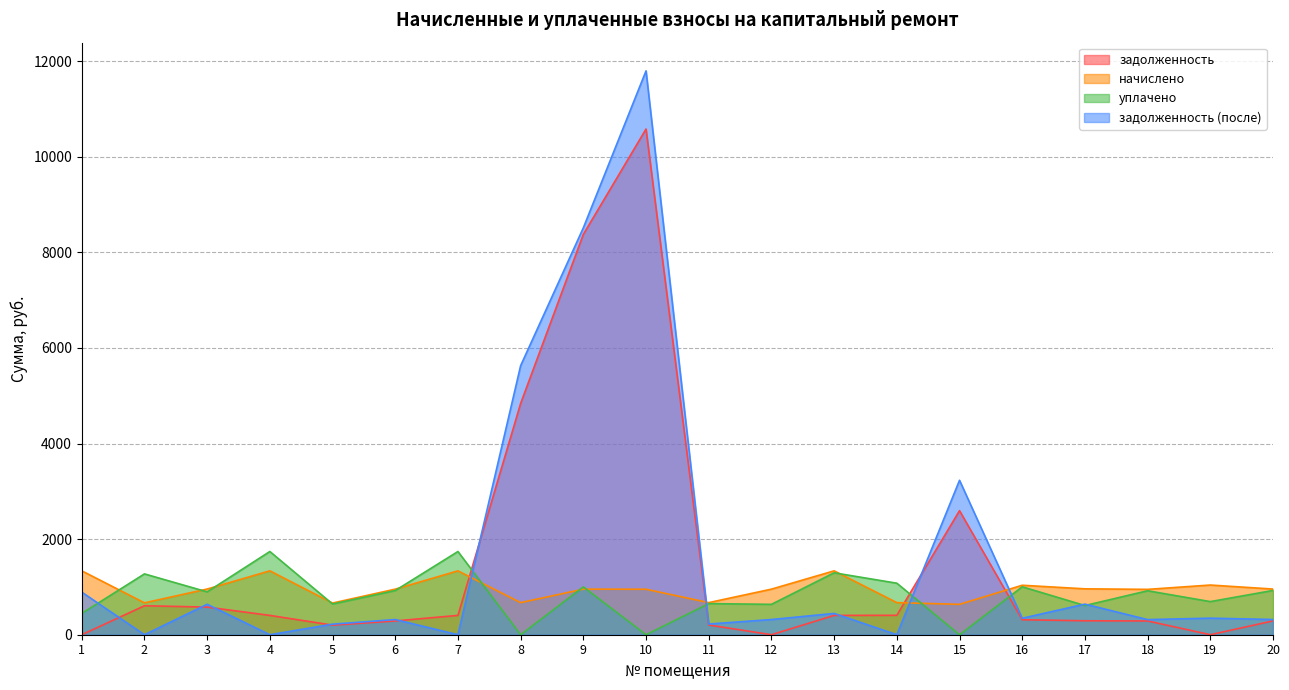

Where is the first local minimum for уплачено?

3